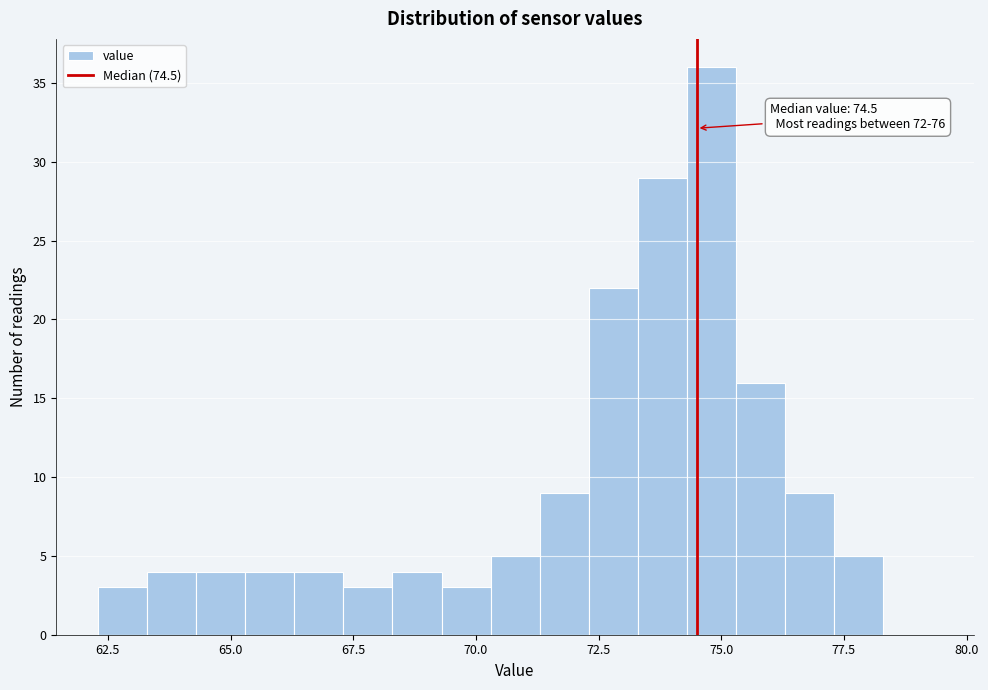

Around what value on the x-axis is the tallest bar? Give the approximate position of its centre, as read against the axis.

75.0